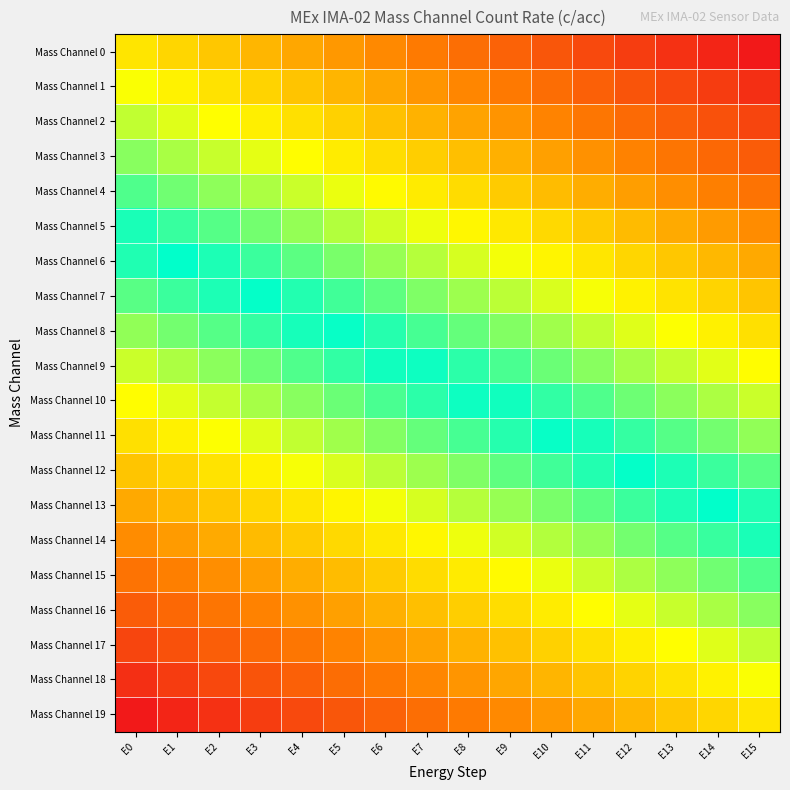

What is the total value across all series at E14?

12.6